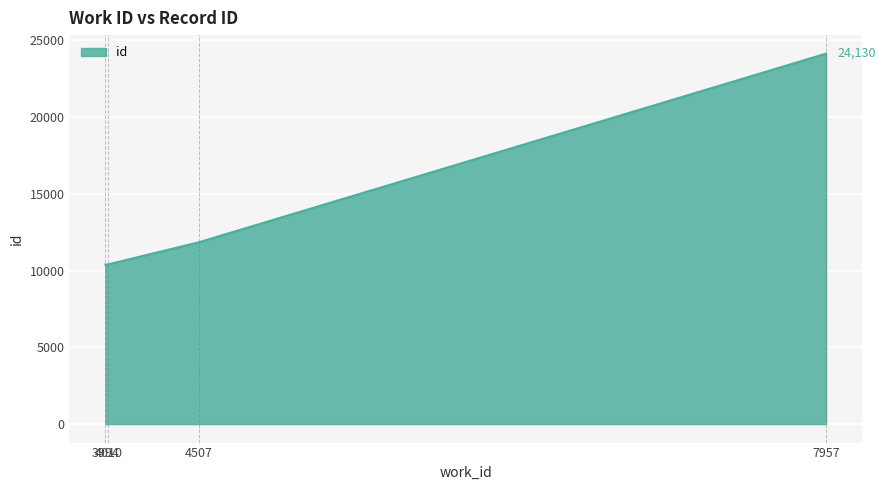

True or false: there are more than 0 points higher than both neighbors.

False